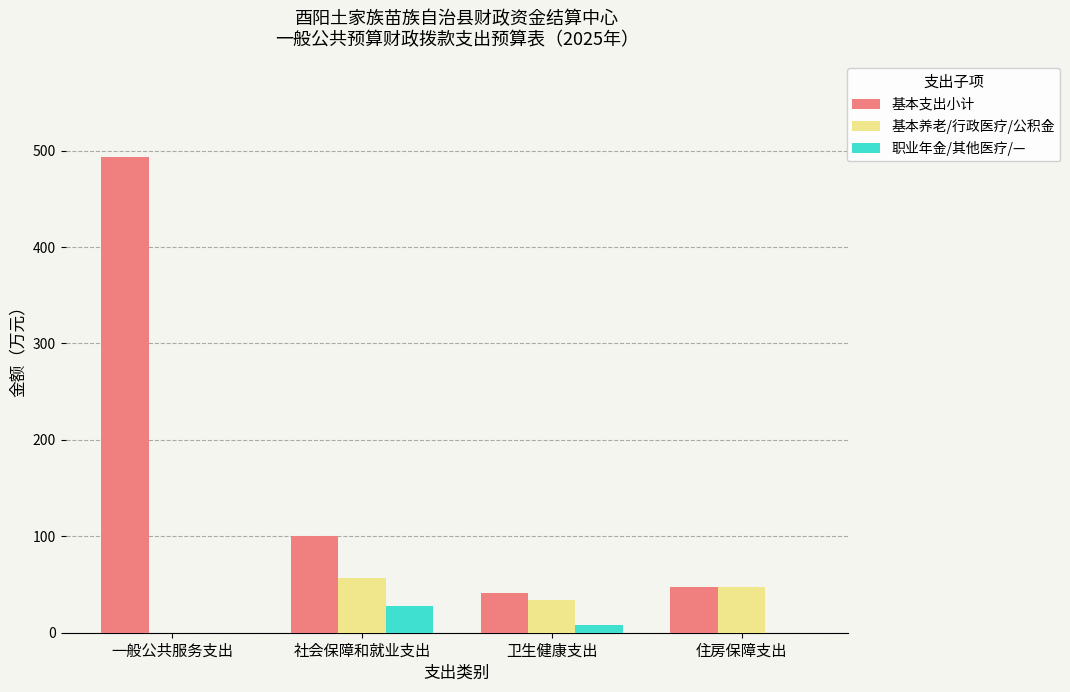

What is the total value across all series at 卫生健康支出?

82.6